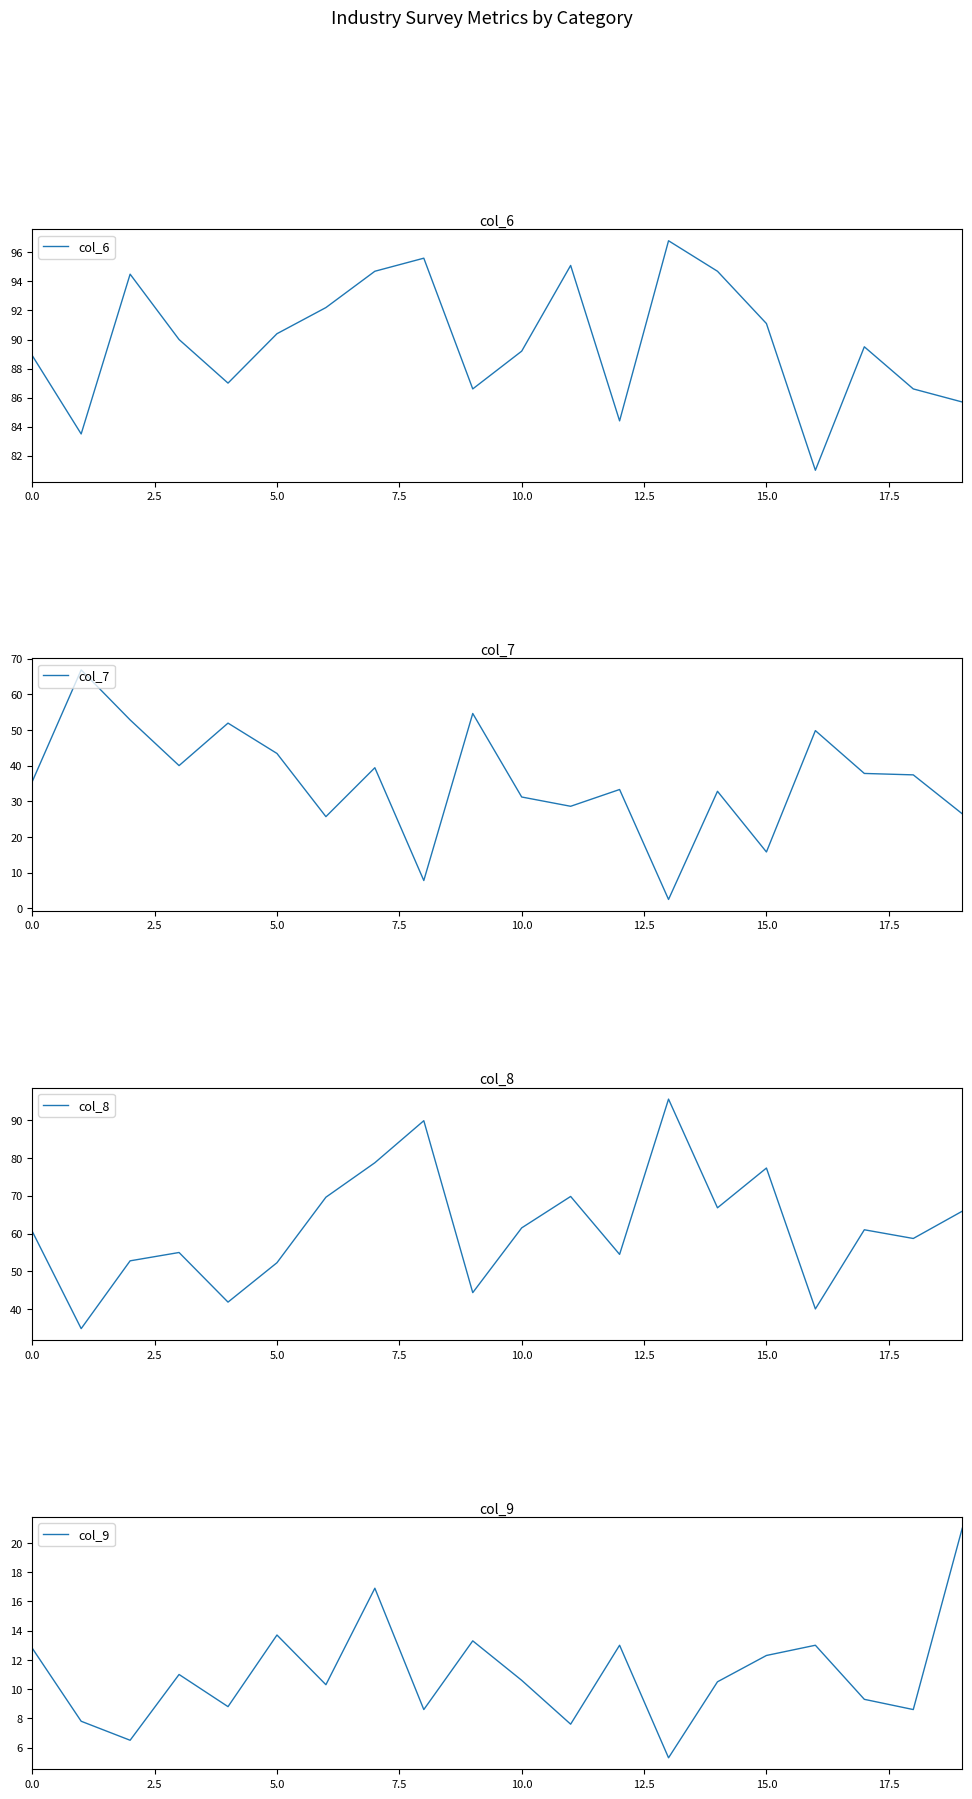

Is it true that col_7 equals 31.2 at 10.0?

True